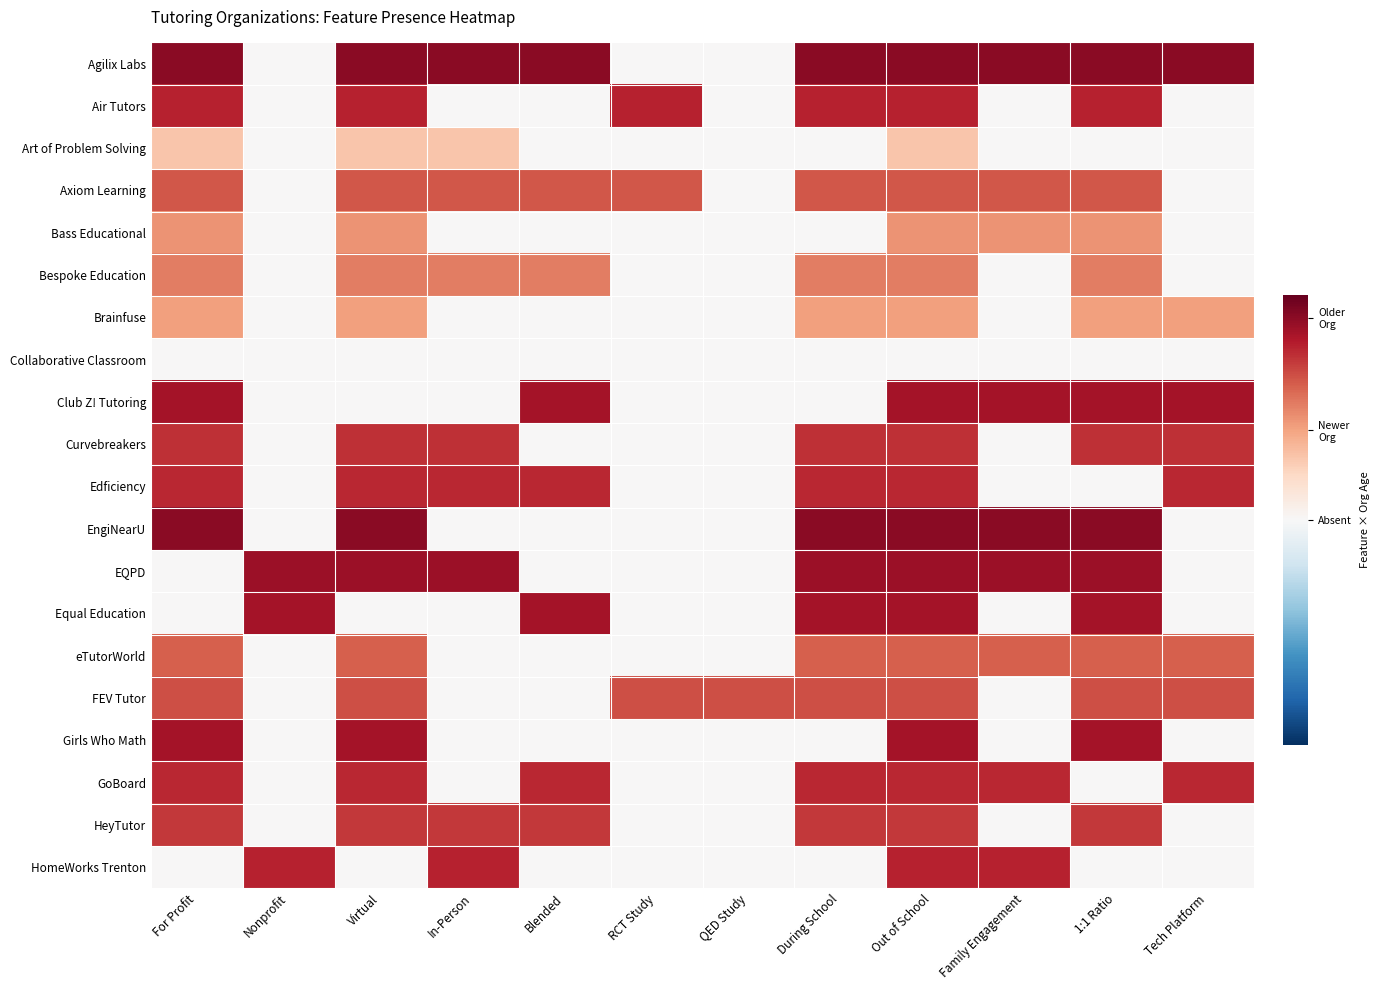

How many distinct data groups are displayed?

20